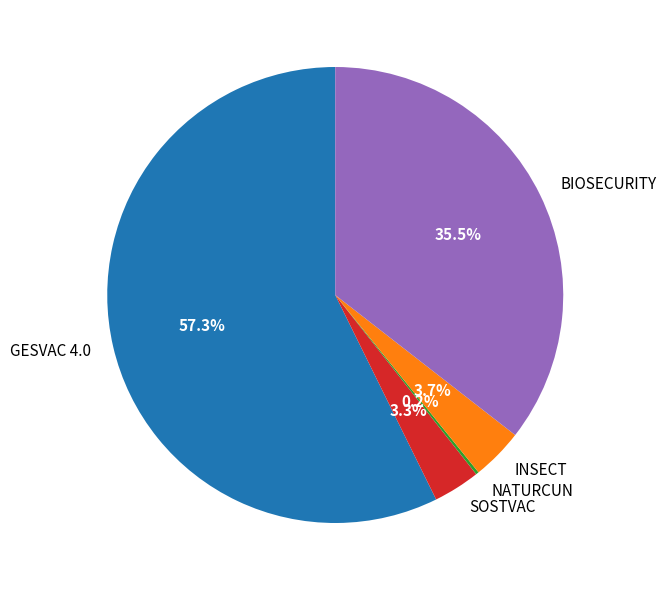

What is the largest slice in the pie chart?

GESVAC 4.0